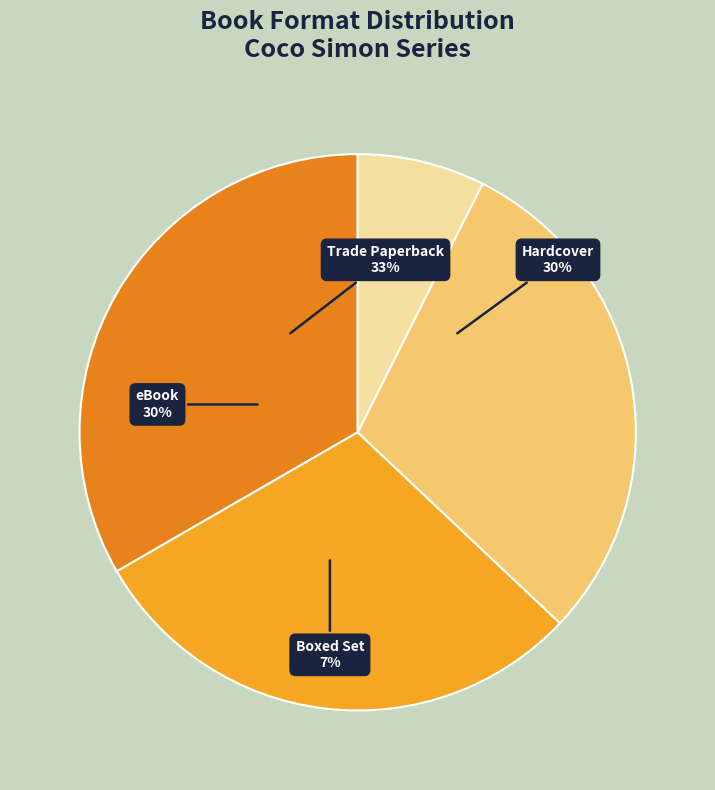

Between eBook and Boxed Set, which is larger?

eBook